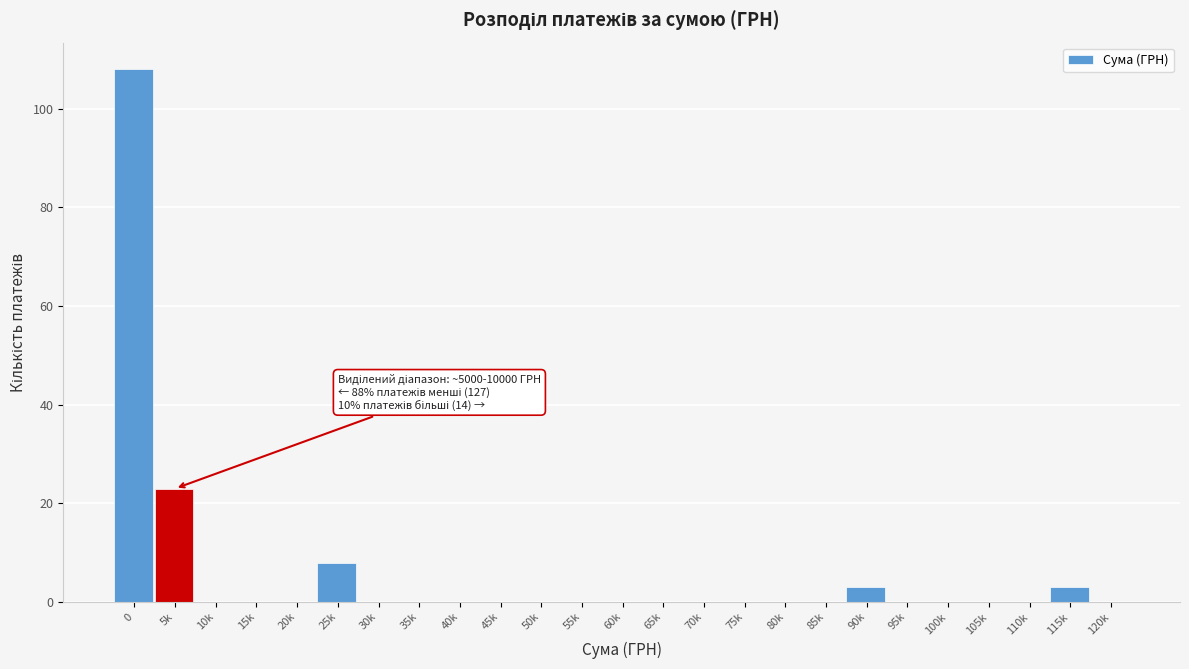

Reading right to left, extract all data points from this chart.

120k=0	115k=3	110k=0	105k=0	100k=0	95k=0	90k=3	85k=0	80k=0	75k=0	70k=0	65k=0	60k=0	55k=0	50k=0	45k=0	40k=0	35k=0	30k=0	25k=8	20k=0	15k=0	10k=0	5k=23	0=108